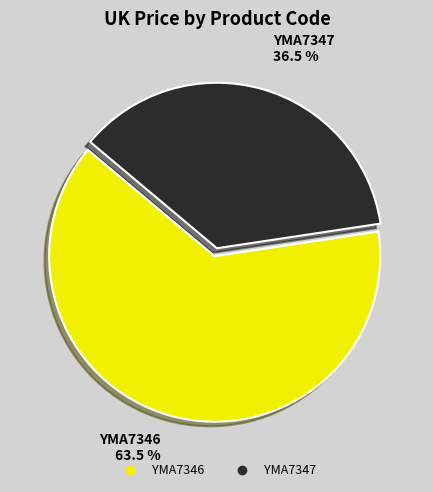

Is the sum of YMA7347 and YMA7346 greater than half?

Yes